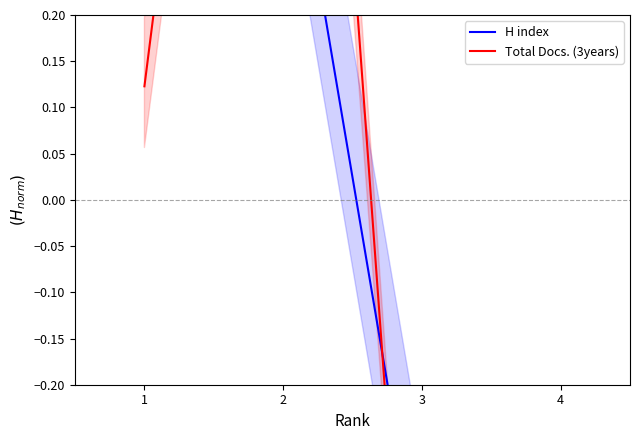

Reading left to right, extract all data points from this chart.

H index: 0.8	0.5	-0.4	-0.8
Total Docs. (3years): 0.1	1.3	-0.8	-0.7